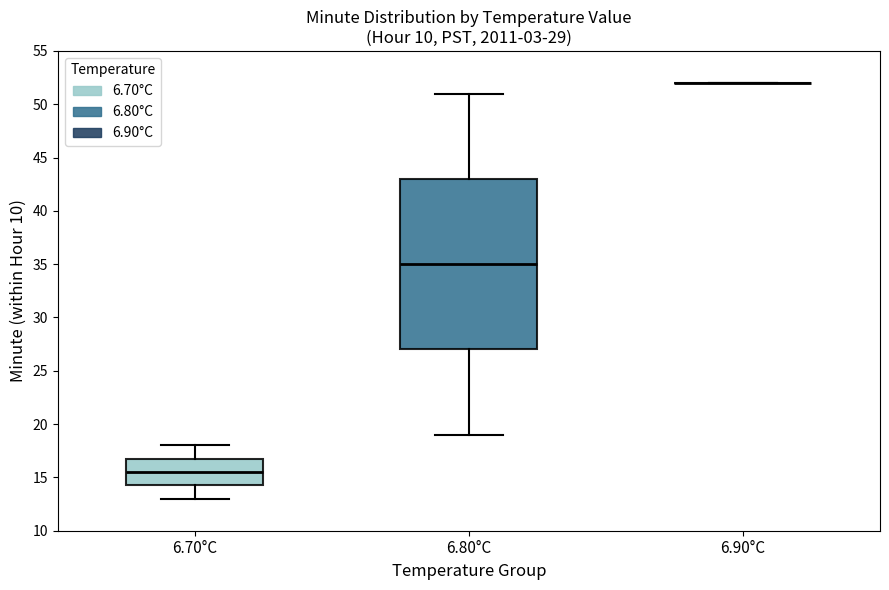

Reading left to right, read every box against the y-axis: the position of its median line, the range the box covers, and the ends of its whiskers. The values are not printed on the chart, so give them approximately, as read against the axis.

6.70°C: median 15.5, box 14.5 to 17.0, whiskers 13.0 to 18.0
6.80°C: median 35.0, box 27.0 to 43.0, whiskers 19.0 to 51.0
6.90°C: box collapsed to a line at 52.0, whiskers 52.0 to 52.0